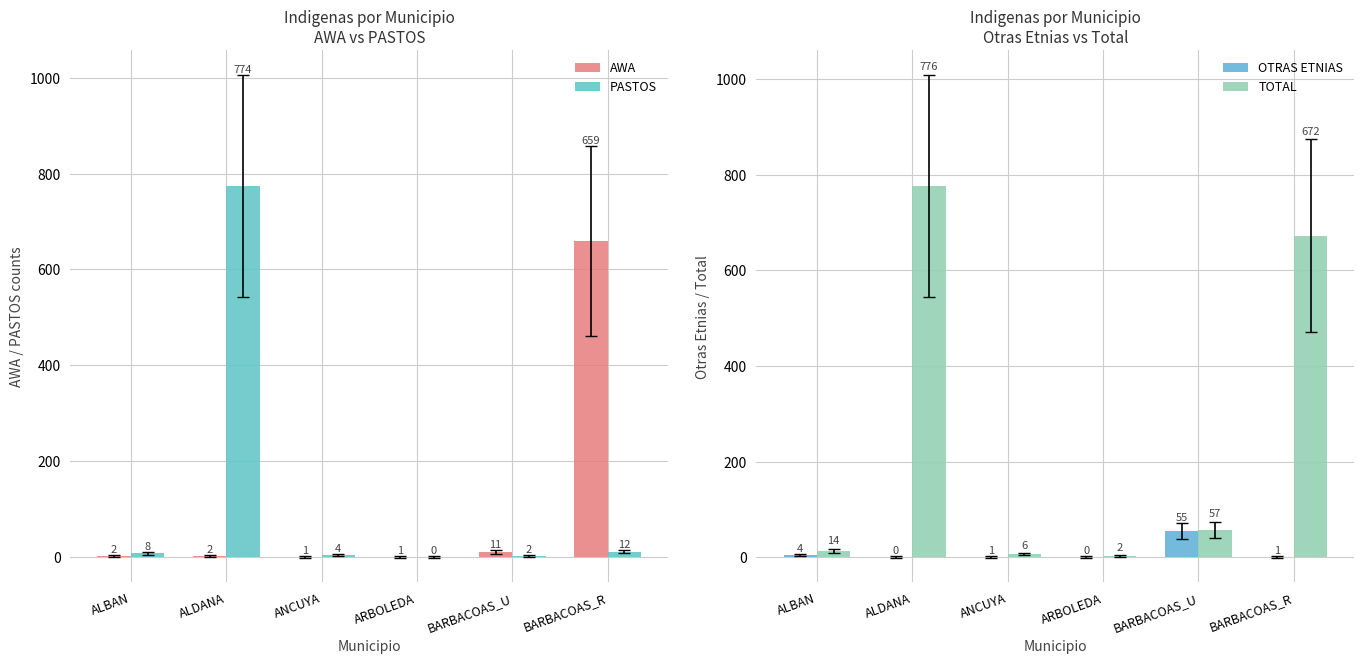

Reading left to right, transcribe all the data shown in this chart.

AWA: 2	2	1	1	11	659
PASTOS: 8	774	4	0	2	12
OTRAS ETNIAS: 4	0	1	0	55	1
TOTAL: 14	776	6	2	57	672